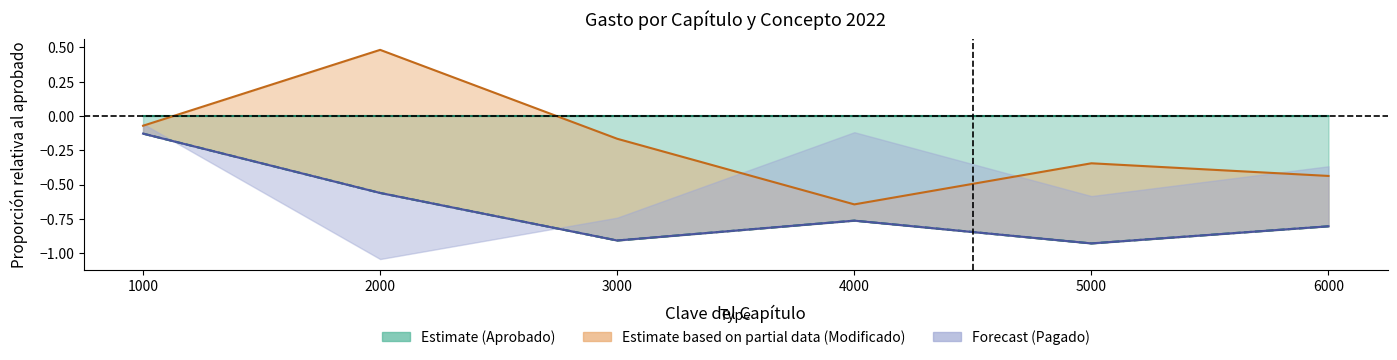

Reading left to right, what are all the values shown in this chart?

Gasto aprobado: 1000=0.0	2000=0.0	3000=0.0	4000=0.0	5000=0.0	6000=0.0
Gasto devengado: 1000=-0.1	2000=-0.6	3000=-0.9	4000=-0.8	5000=-0.9	6000=-0.8
Gasto modificado: 1000=-0.1	2000=0.5	3000=-0.2	4000=-0.6	5000=-0.3	6000=-0.4
Gasto pagado: 1000=-0.1	2000=-0.6	3000=-0.9	4000=-0.8	5000=-0.9	6000=-0.8